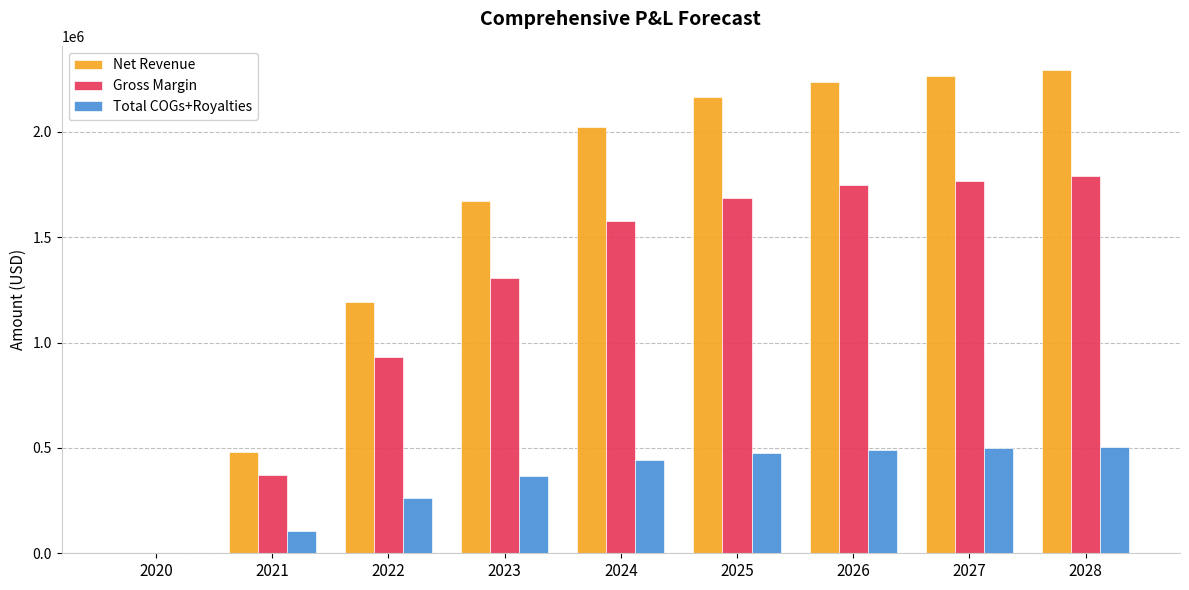

The Total COGs+Royalties series shows 492395.7 at 2026. True or false?

True